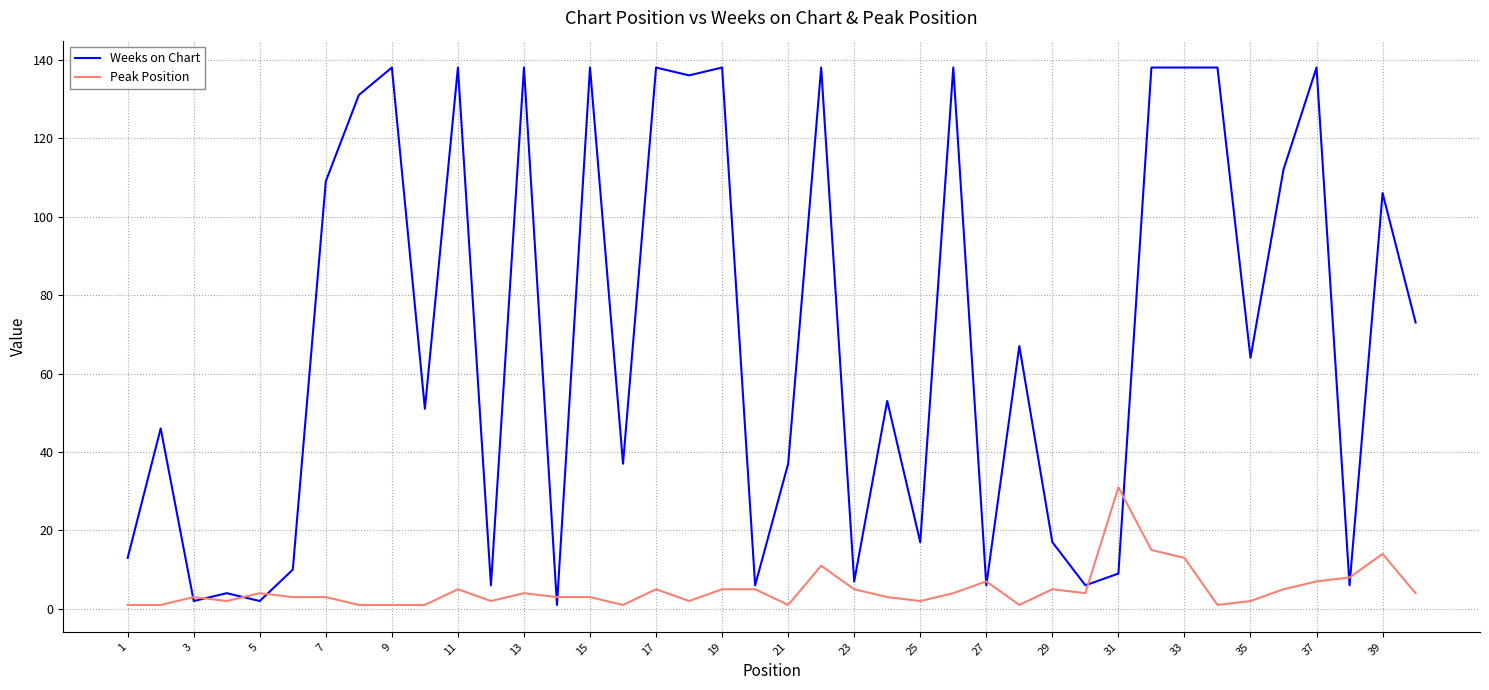

What is the maximum value shown in the chart?

138